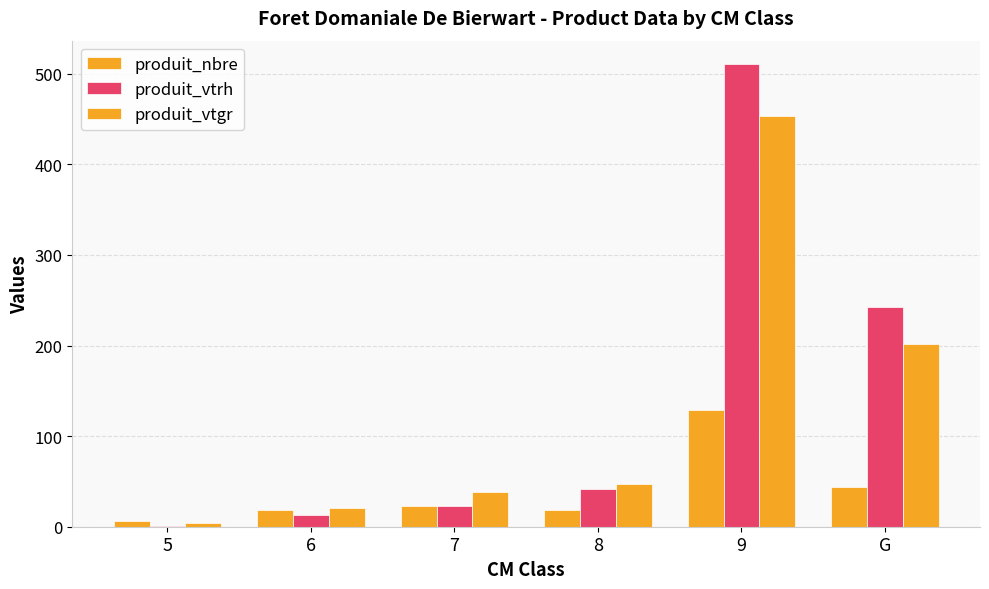

Rank the series by their maximum value, from lowest to highest.

produit_nbre, produit_vtgr, produit_vtrh